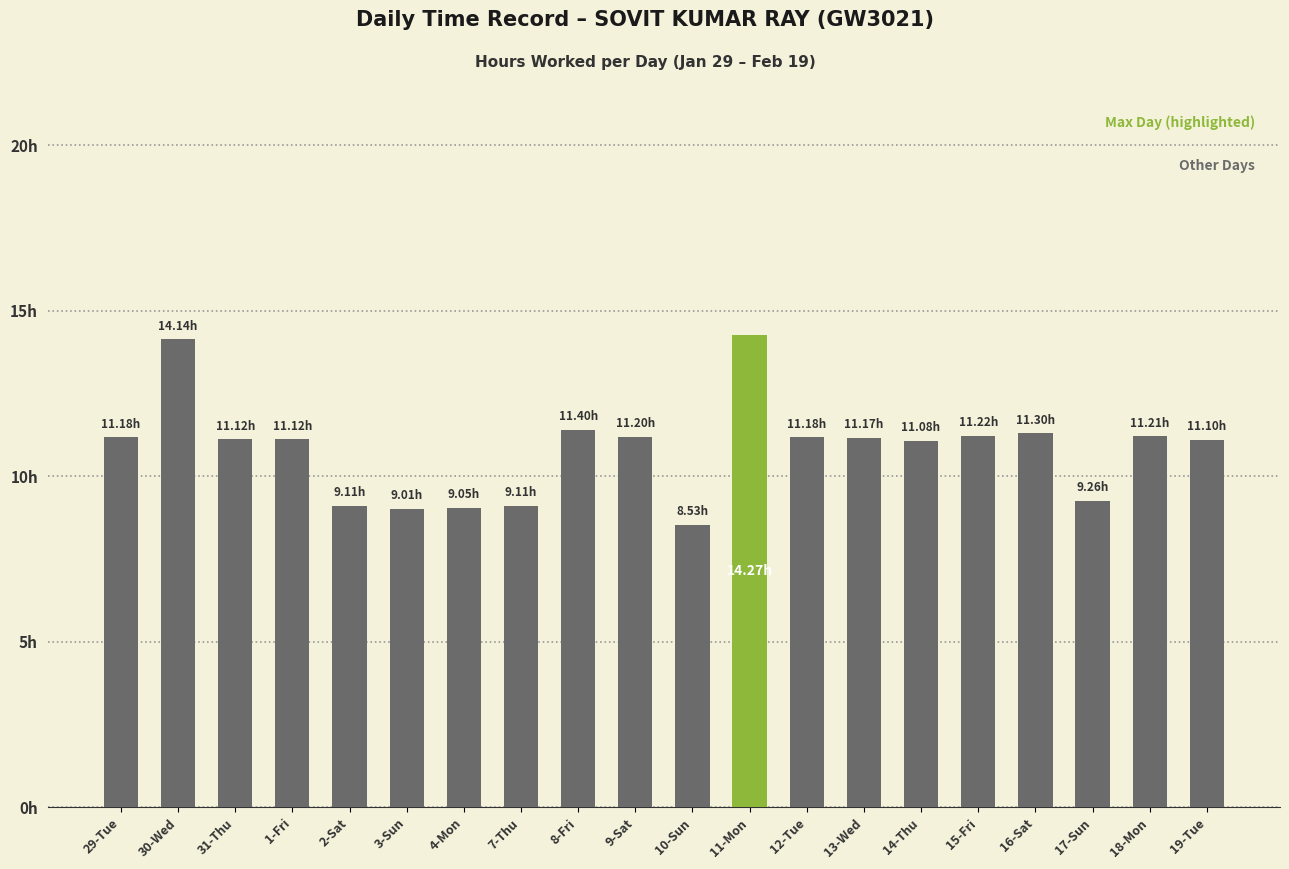

What is the change in value from 4-Mon to 19-Tue?

+2.0